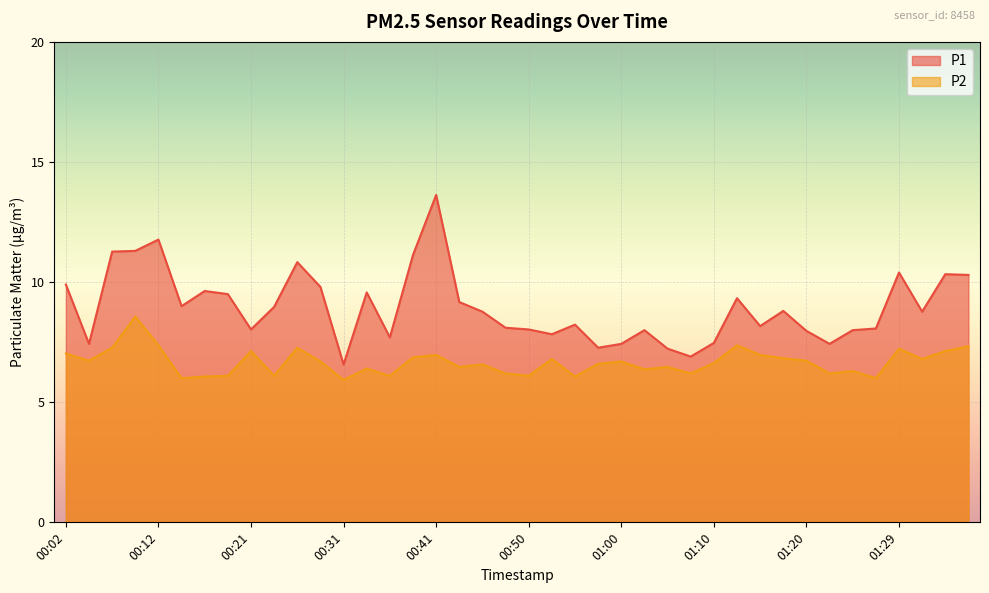

Where does the P2 series first go above 6?

00:02